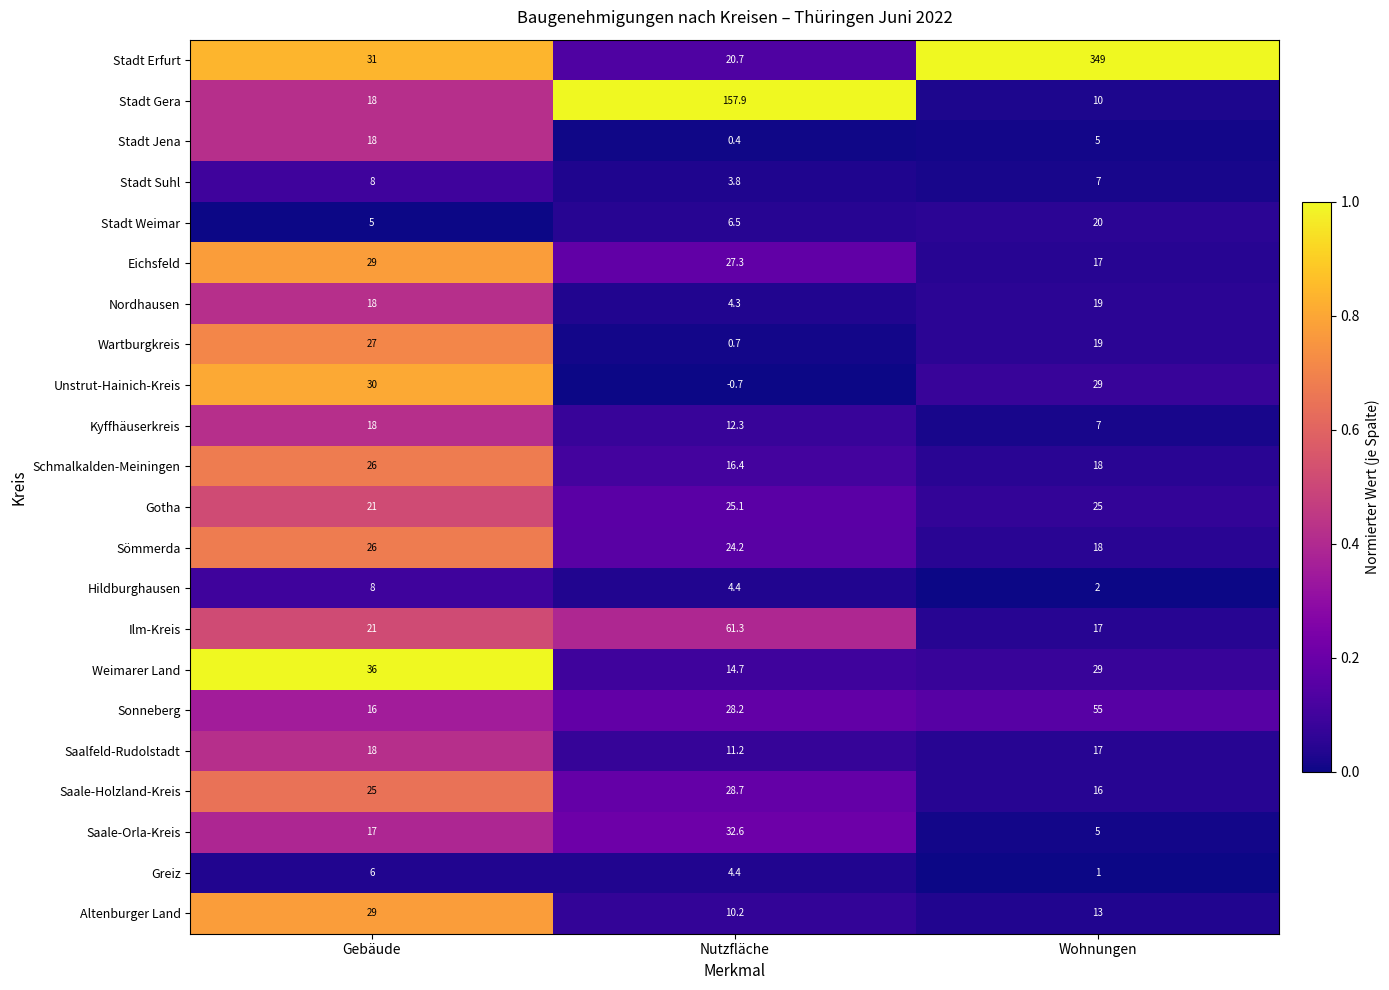

What is the difference between the highest and lowest values at Nutzfläche?

158.6